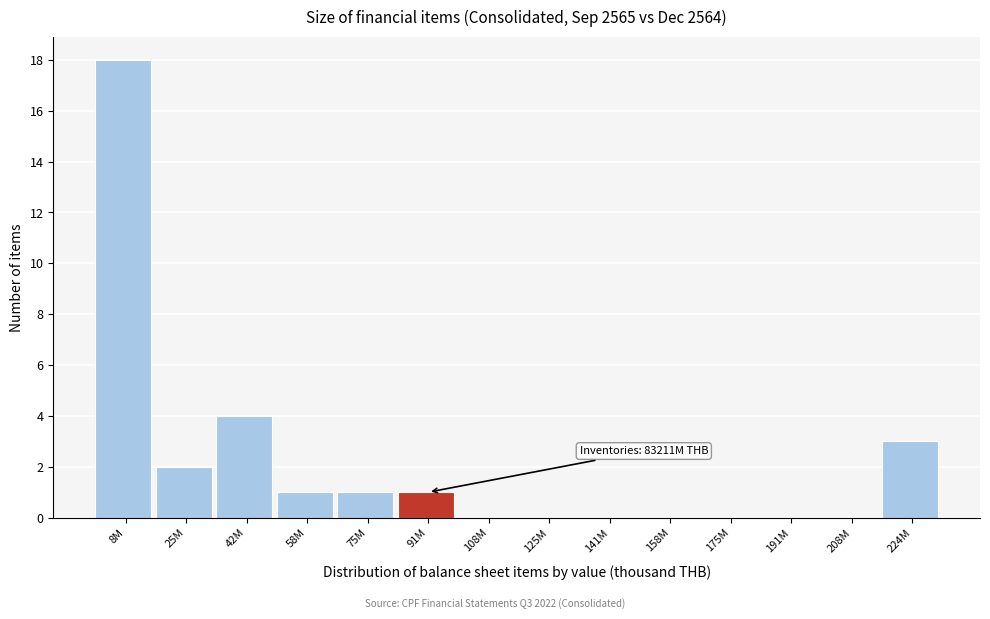

Reading right to left, transcribe all the data shown in this chart.

224M=3	208M=0	191M=0	175M=0	158M=0	141M=0	125M=0	108M=0	91M=1	75M=1	58M=1	42M=4	25M=2	8M=18